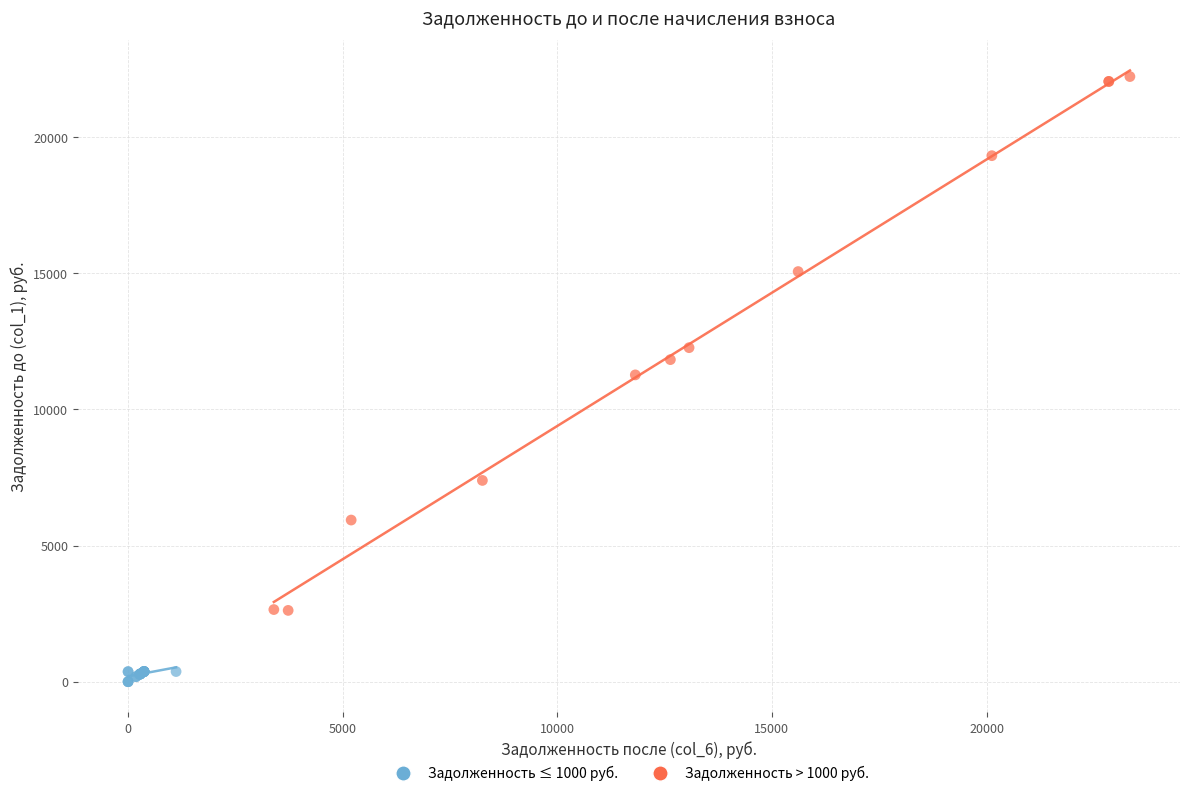

Which series reaches the maximum Y coordinate?

Задолженность > 1000 руб.